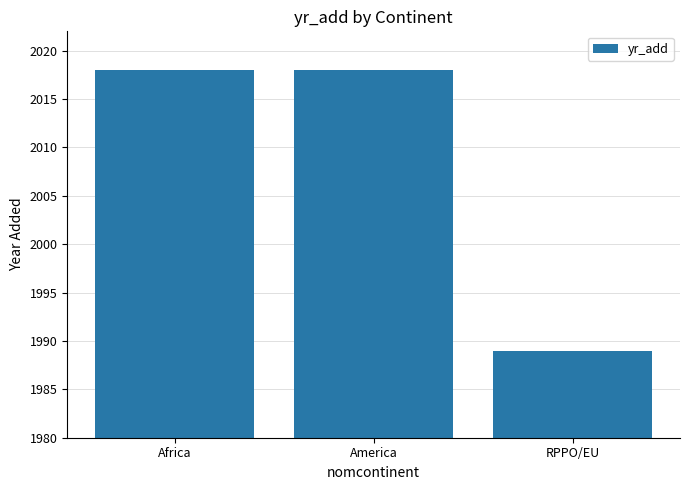

True or false: the data shows 1037 at RPPO/EU.

False